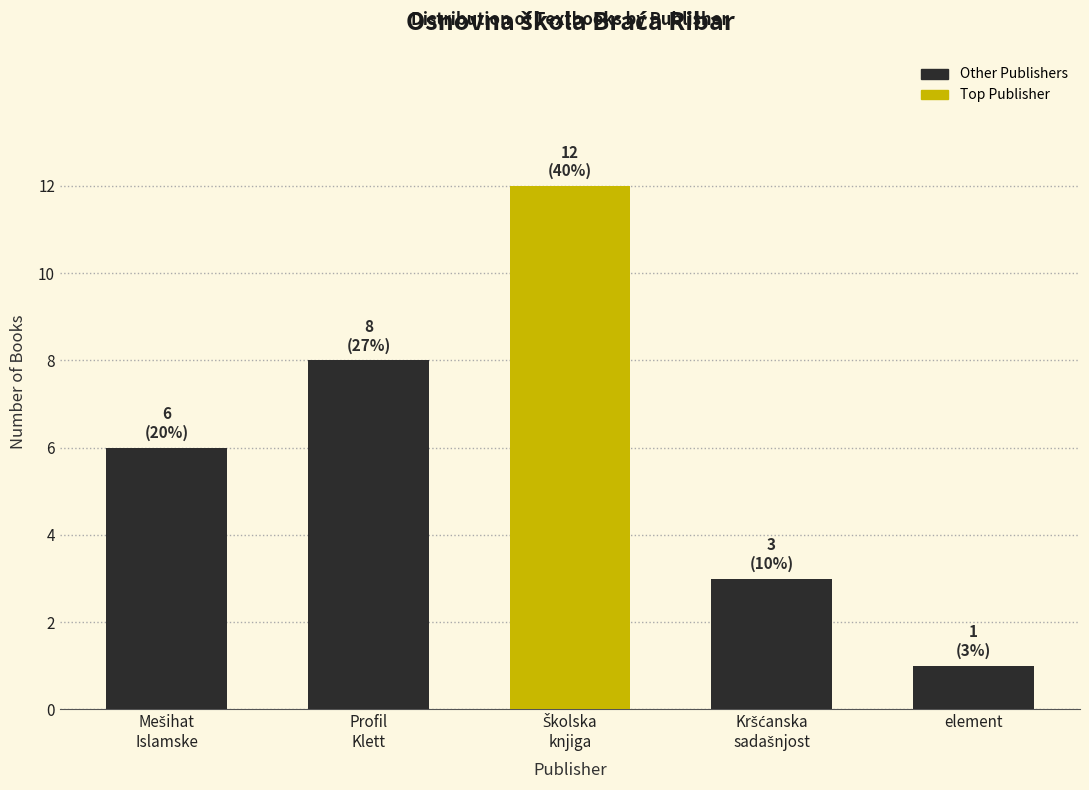

Reading left to right, transcribe all the data shown in this chart.

6	8	12	3	1